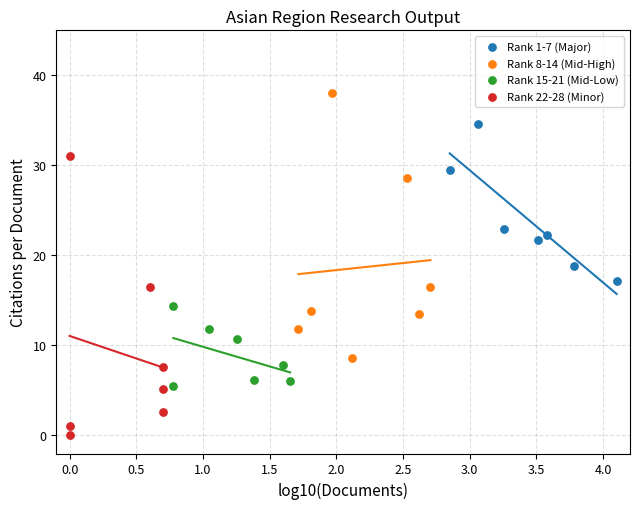

Which series reaches the minimum Y coordinate?

Rank 22-28 (Minor)